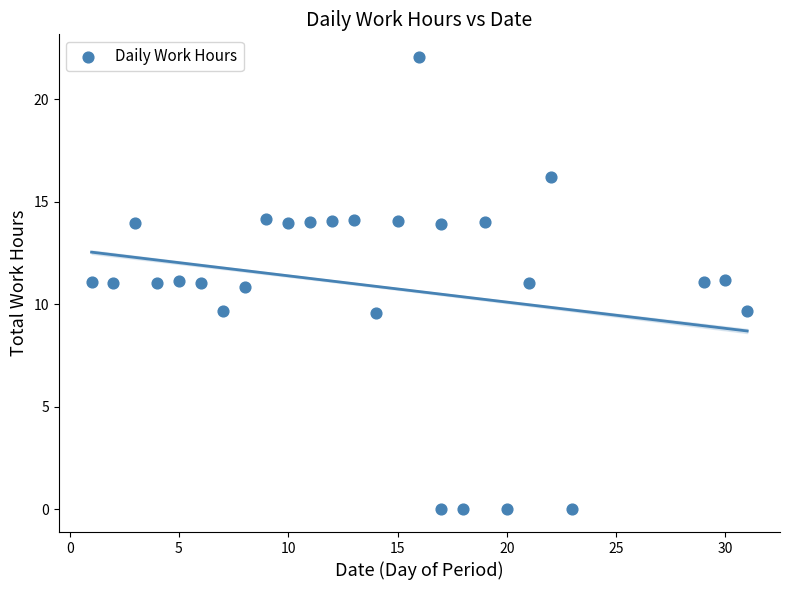

What is the range of X values (max minus min)?

30.0